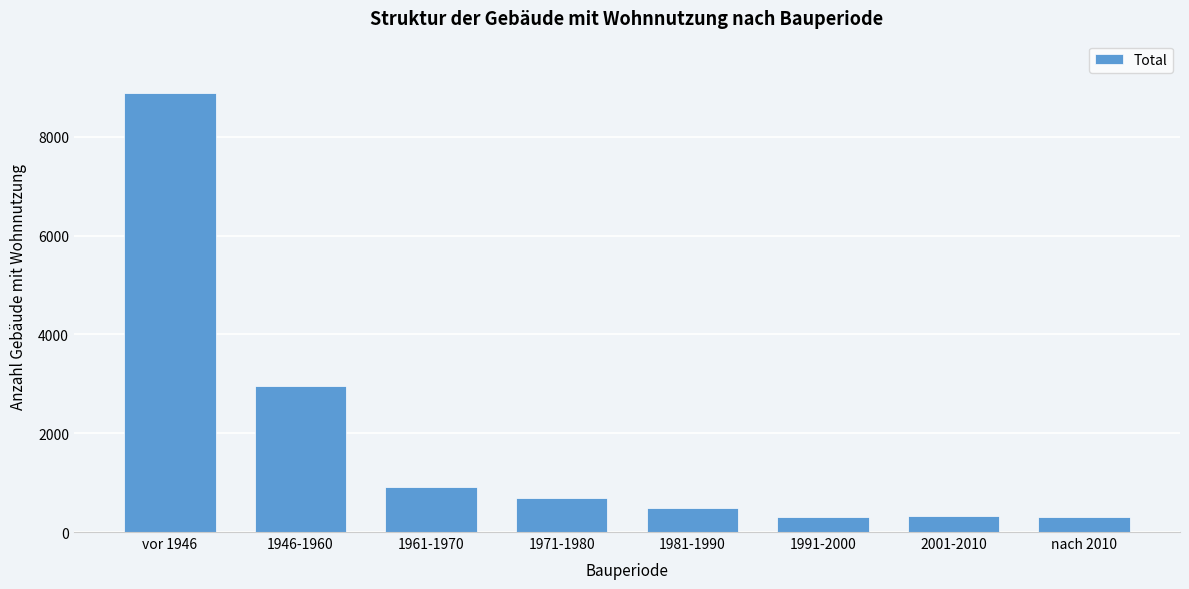

Approximately how many times larger is the value at 1981-1990 compared to nach 2010?

1.6